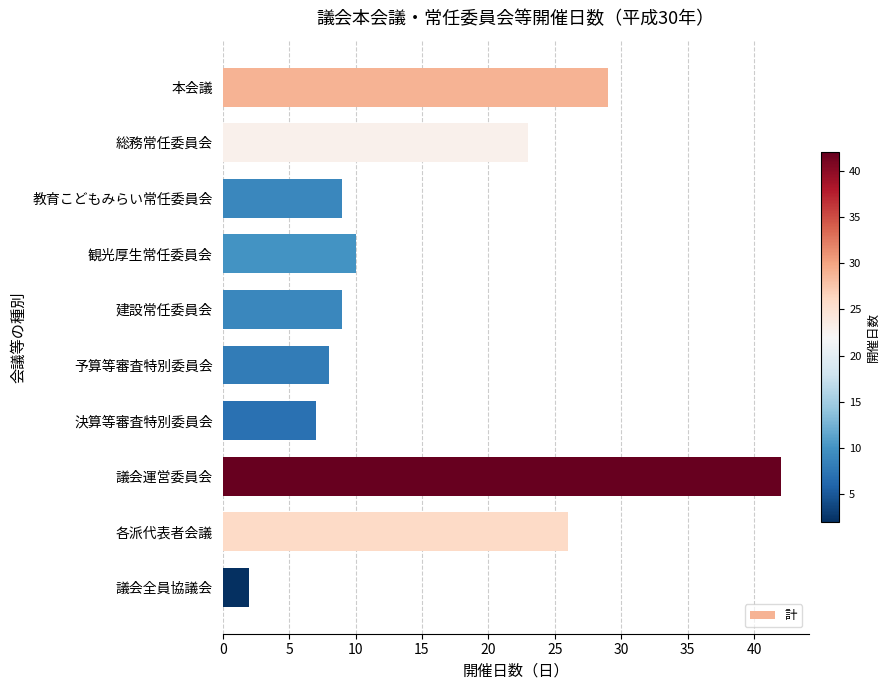

Read the value at 決算等審査特別委員会, to the nearest 5.

5